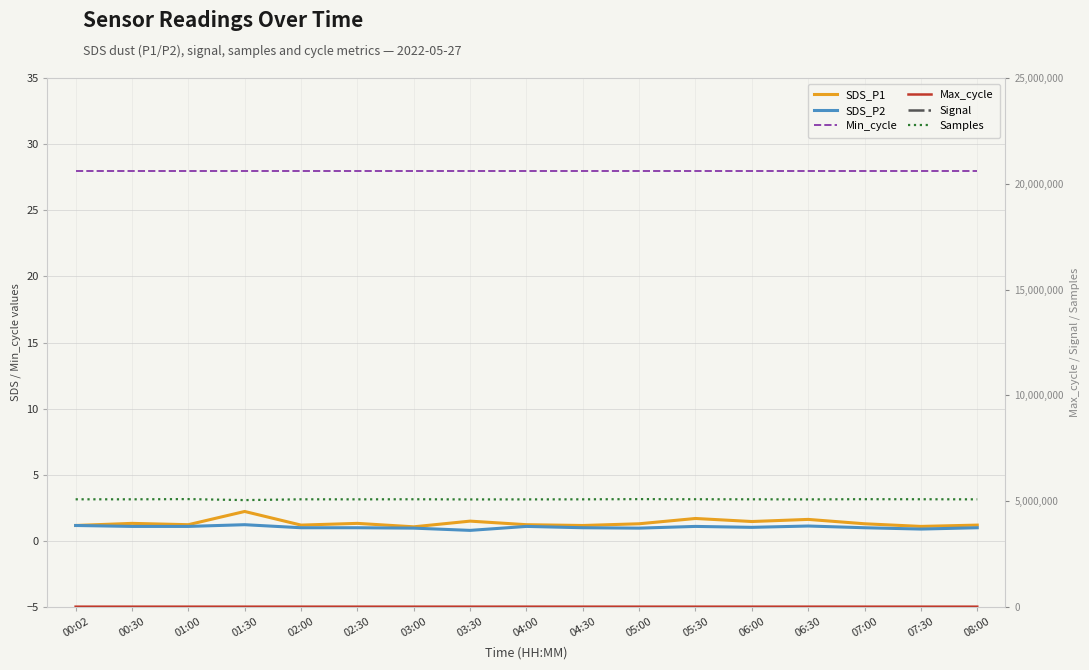

Which series has the largest range (max minus min)?

Samples